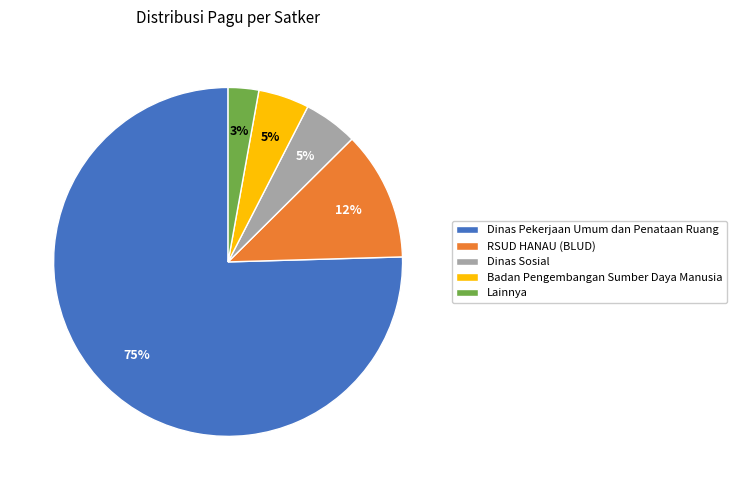

To the nearest percent, what is the difference between the Badan Pengembangan Sumber Daya Manusia and Lainnya slice percentages?

2%